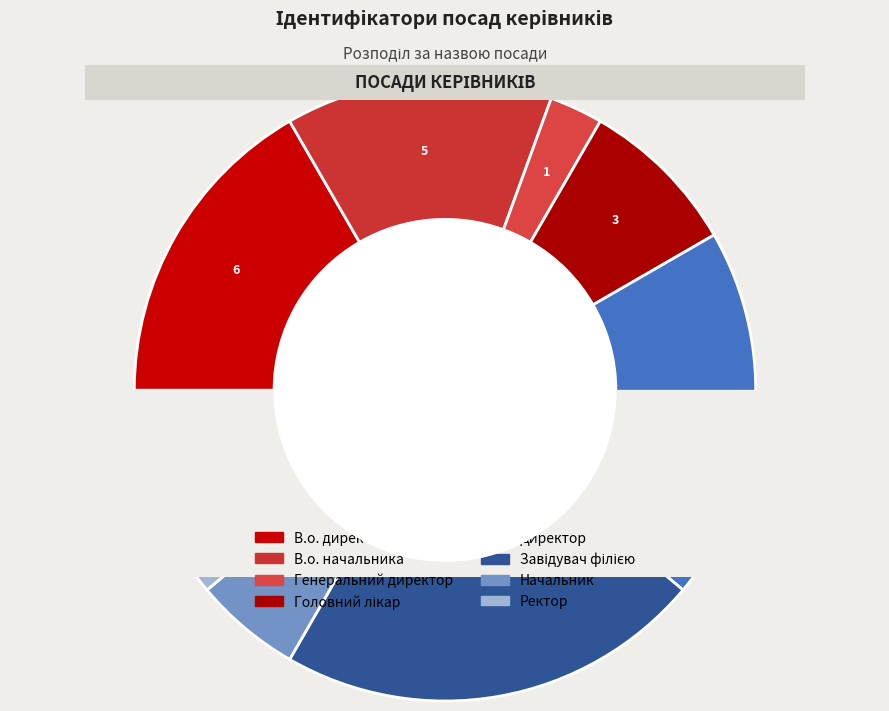

To the nearest percent, what is the difference between the Директор and Генеральний директор slice percentages?

17%